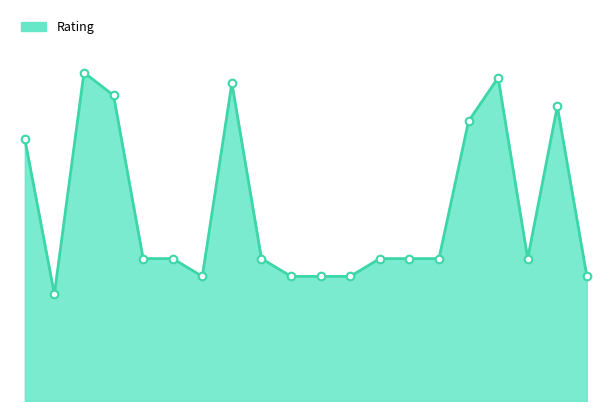

Does the chart have visible grid lines?

No